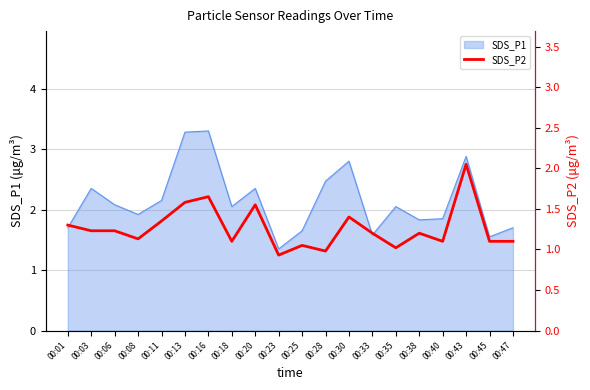

Reading right to left, what are all the values shown in this chart?

00:47=1.1	00:45=1.1	00:43=2.0	00:40=1.1	00:38=1.2	00:35=1.0	00:33=1.2	00:30=1.4	00:28=1.0	00:25=1.1	00:23=0.9	00:20=1.6	00:18=1.1	00:16=1.6	00:13=1.6	00:11=1.4	00:08=1.1	00:06=1.2	00:03=1.2	00:01=1.3